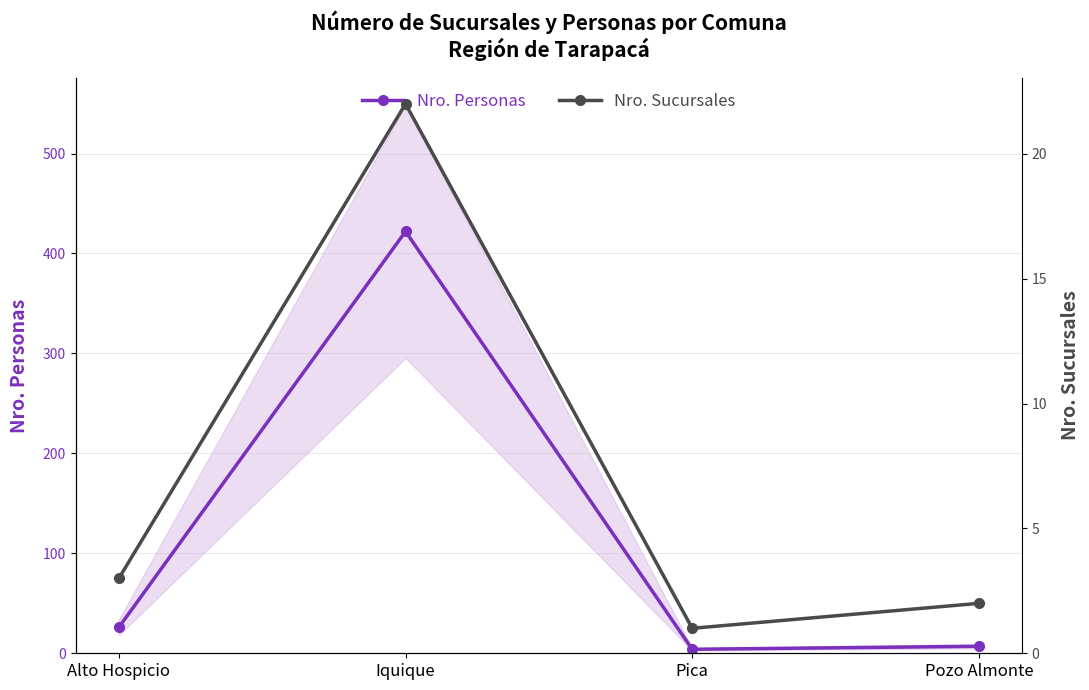

At which label does Nro. Sucursales first exceed 3?

Iquique